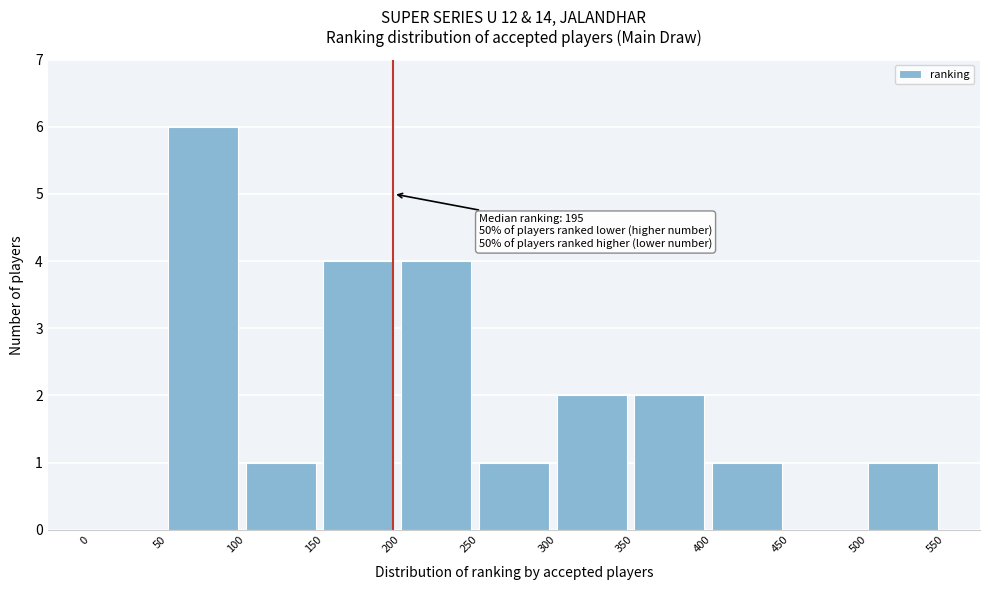

Which range on the x-axis has the tallest bar?

50 to 100